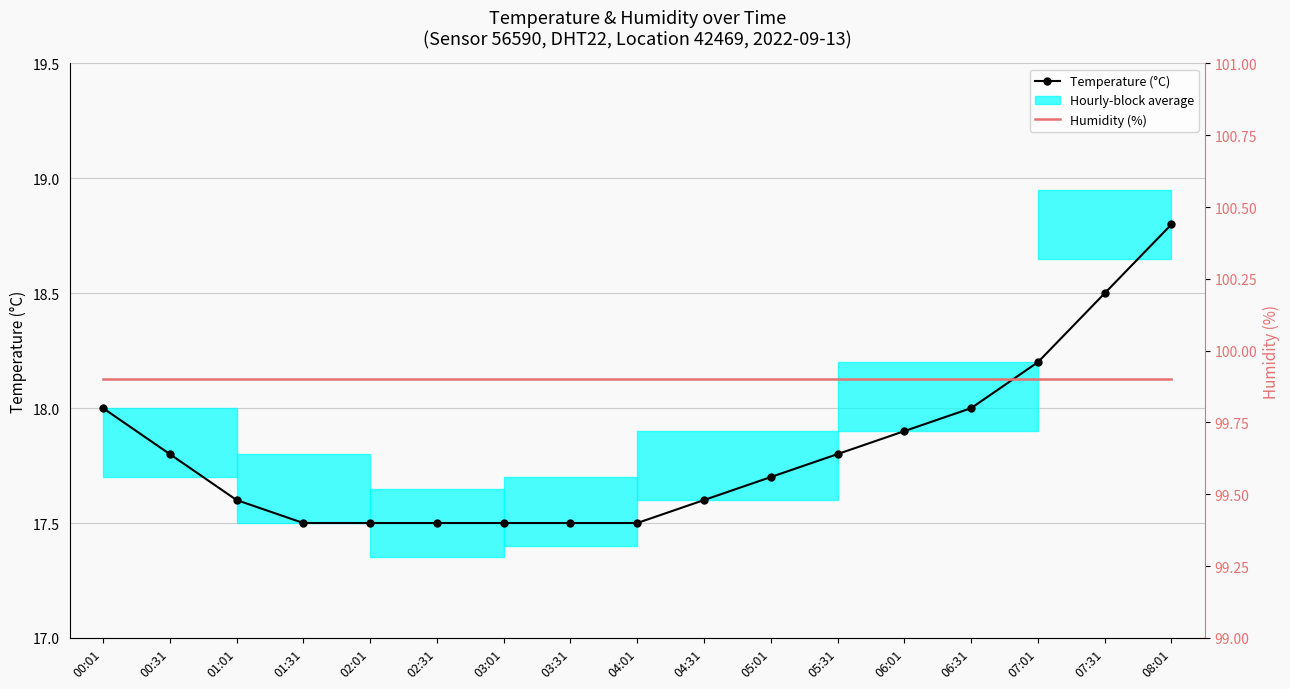

At 03:01, list the series in order from smallest to largest.

Temperature (°C), Humidity (%)